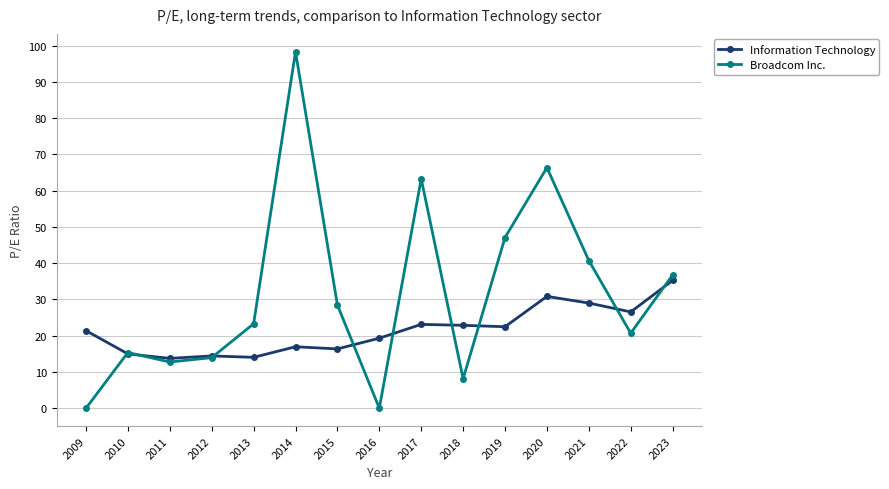

What is the total value across all series at 2016?

19.3